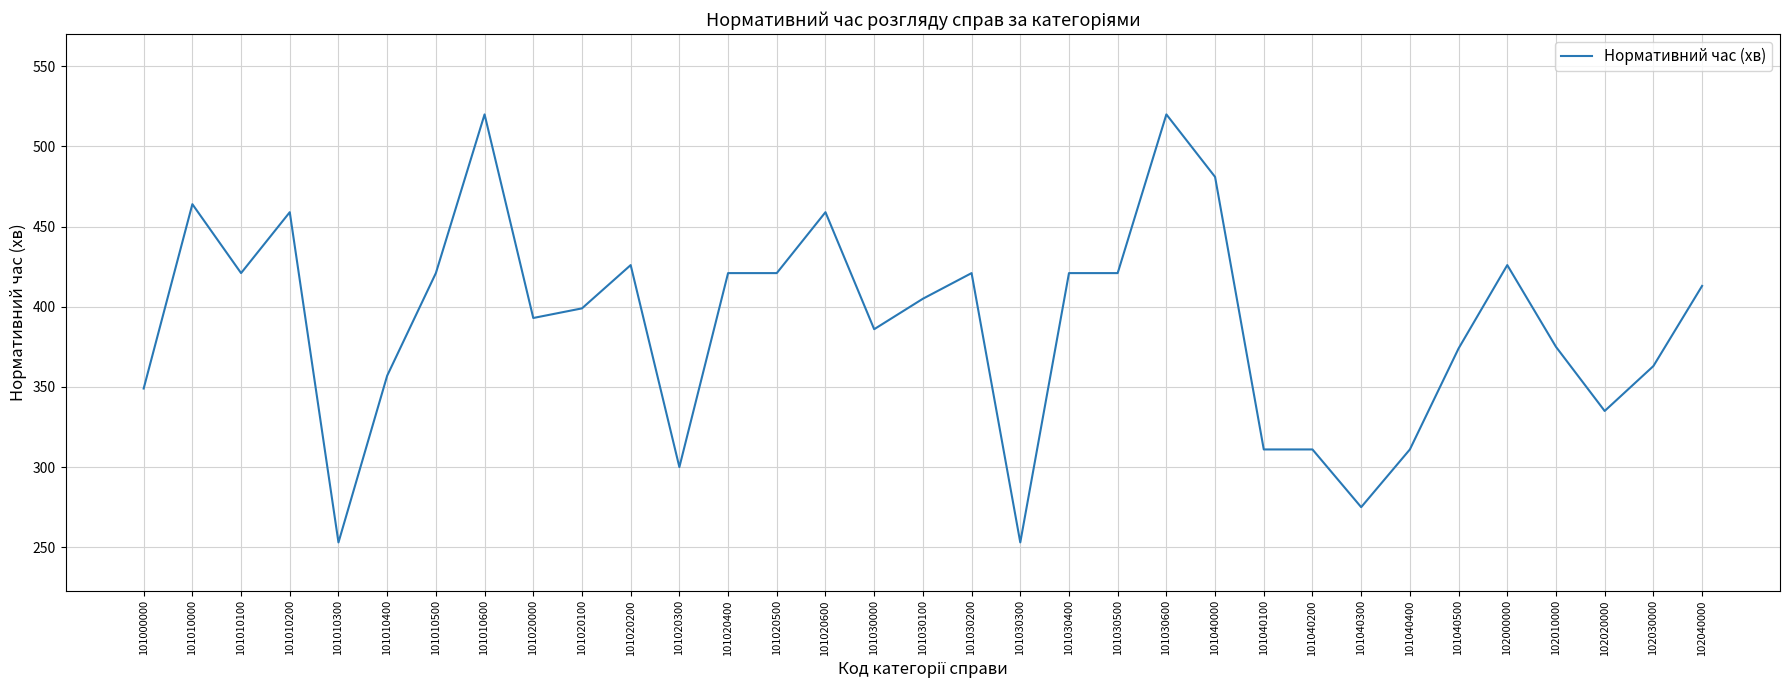

Is it true that the value at 101030200 is 421?

True